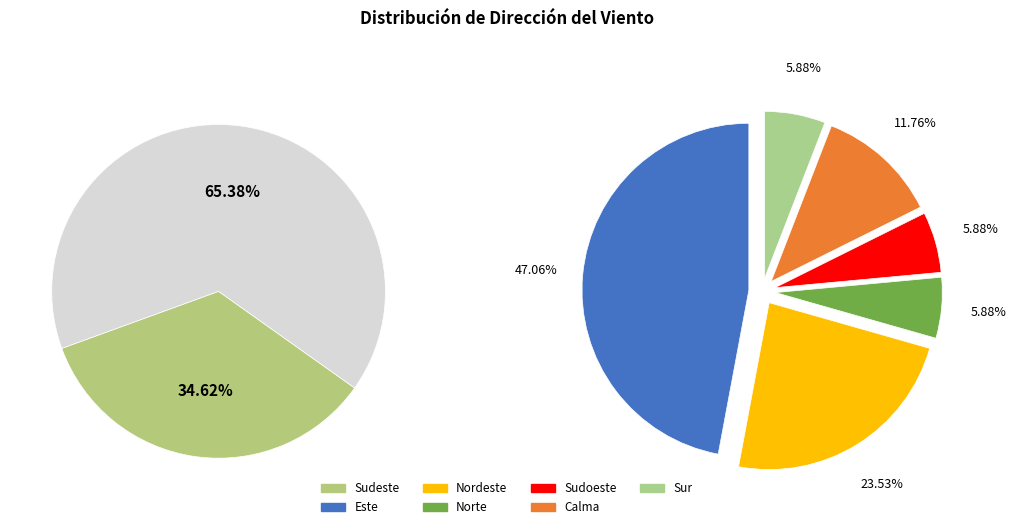

To the nearest percent, what portion does Calma represent?

8%